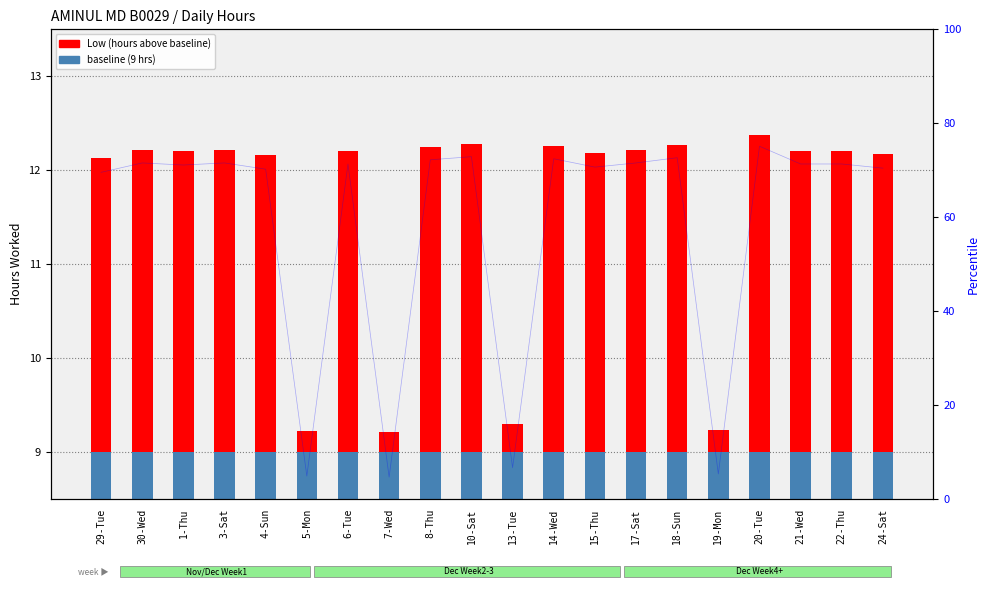

Rank the series by their maximum value, from lowest to highest.

Low (hours above 9), baseline (9 hrs)